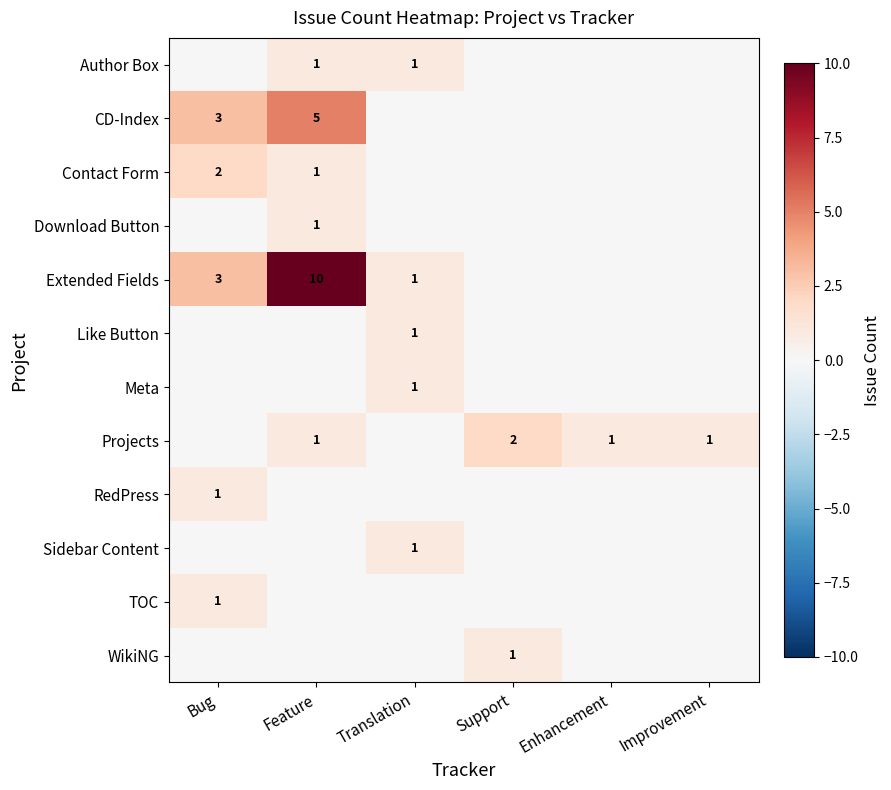

How many data points does each series have?

6